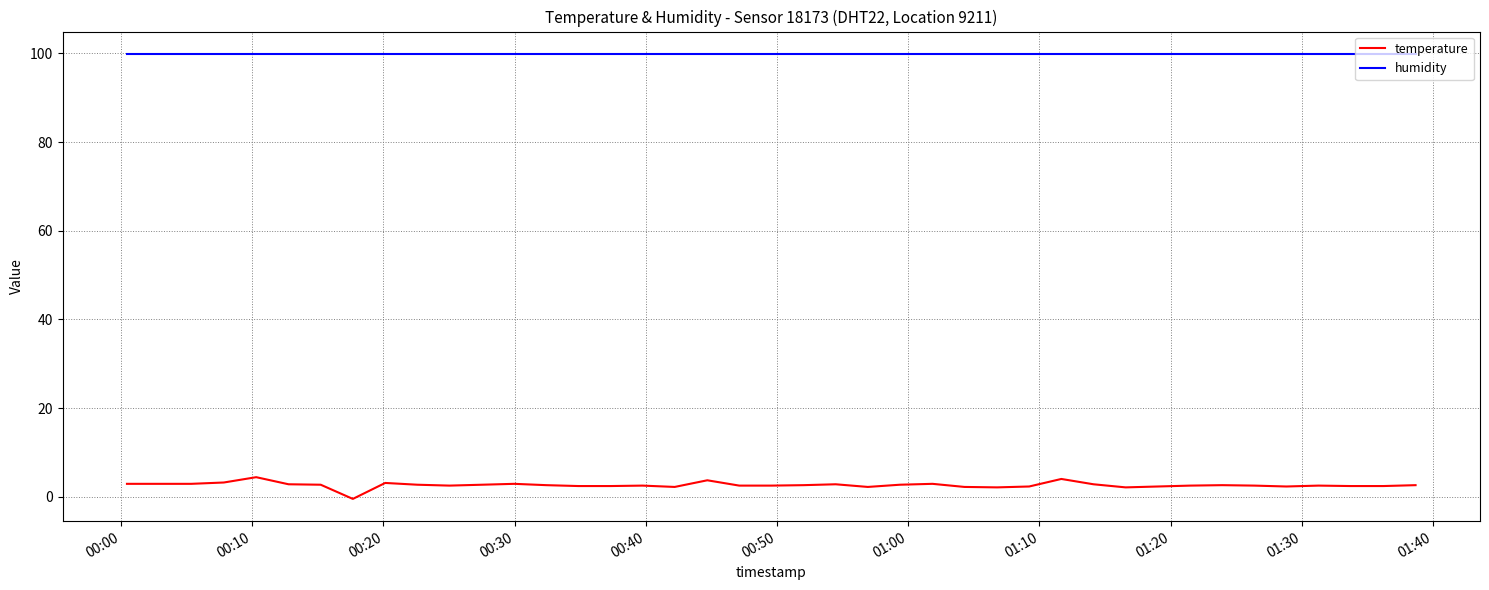

True or false: temperature and humidity intersect in this chart.

False